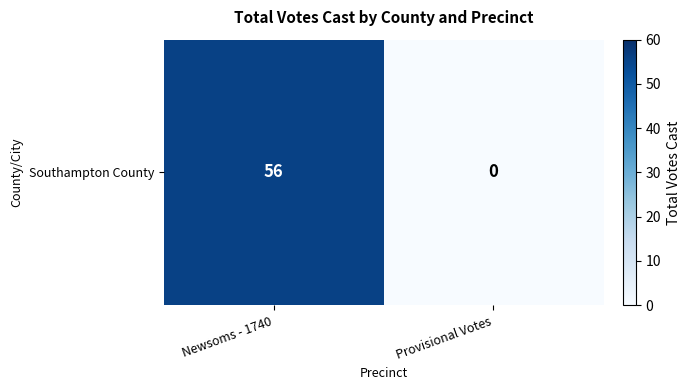

The value at Provisional Votes is 0. True or false?

True